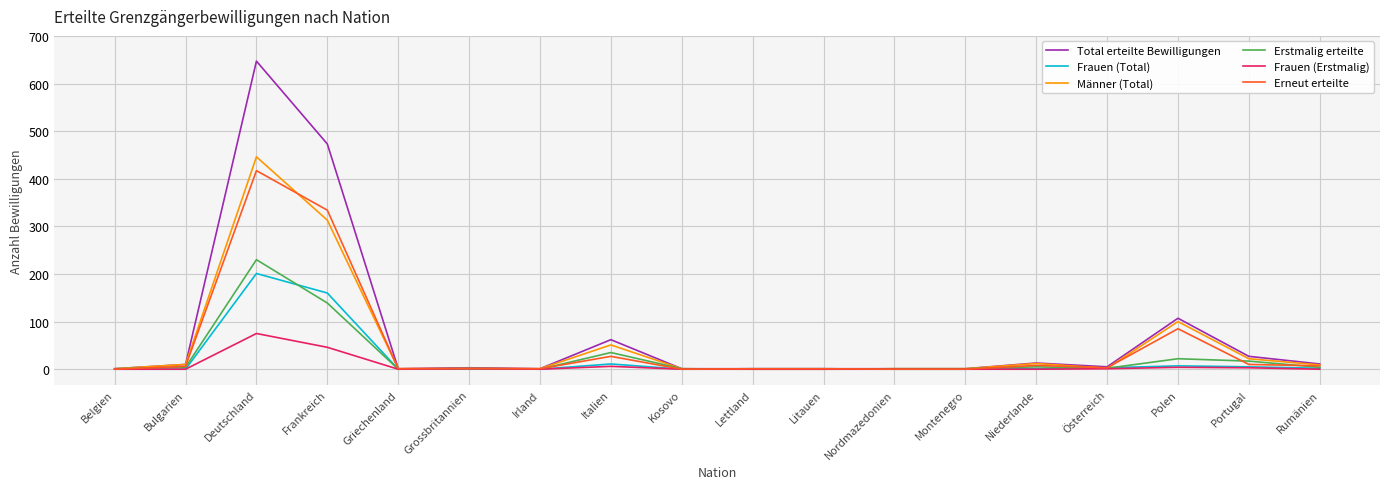

Which series has the largest range (max minus min)?

Total erteilte Bewilligungen